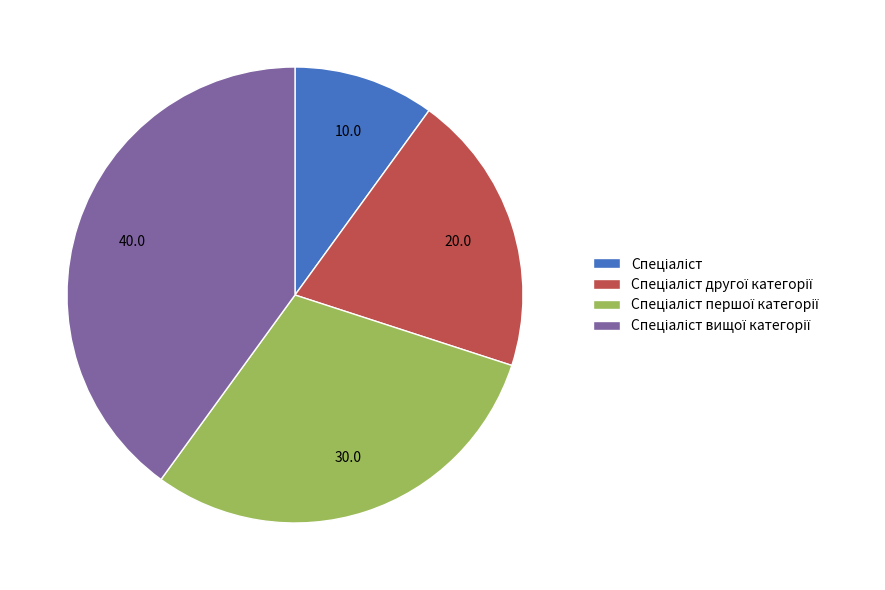

Is there any slice that represents more than half of the pie?

No